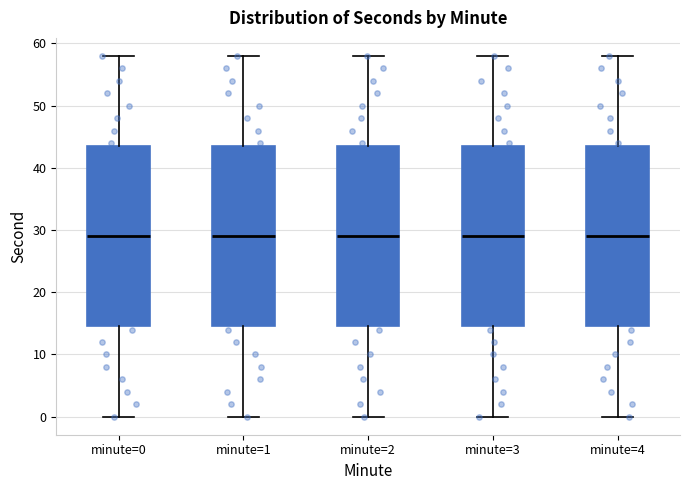

Reading left to right, transcribe this box plot: for each box, give where its median line is, the range the box spans, and where its two whiskers end, as read against the y-axis. The values are not printed on the chart, so give them approximately, as read against the axis.

minute=0: median 29, box 15 to 44, whiskers 0 to 58
minute=1: median 29, box 15 to 44, whiskers 0 to 58
minute=2: median 29, box 15 to 44, whiskers 0 to 58
minute=3: median 29, box 15 to 44, whiskers 0 to 58
minute=4: median 29, box 15 to 44, whiskers 0 to 58